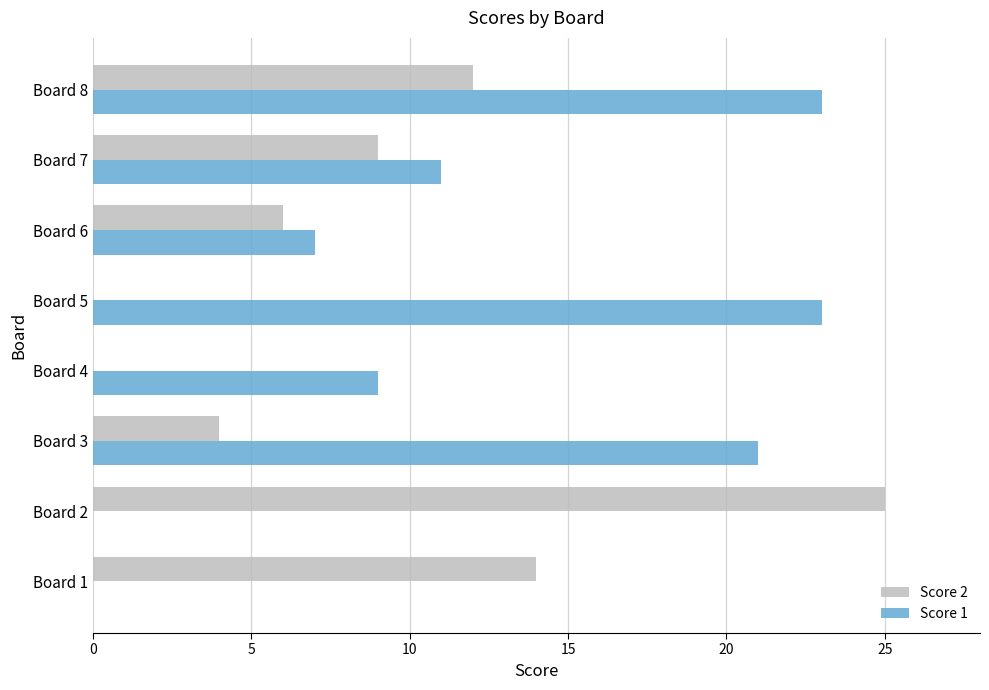

What are all the series names shown in the legend?

Score 2, Score 1